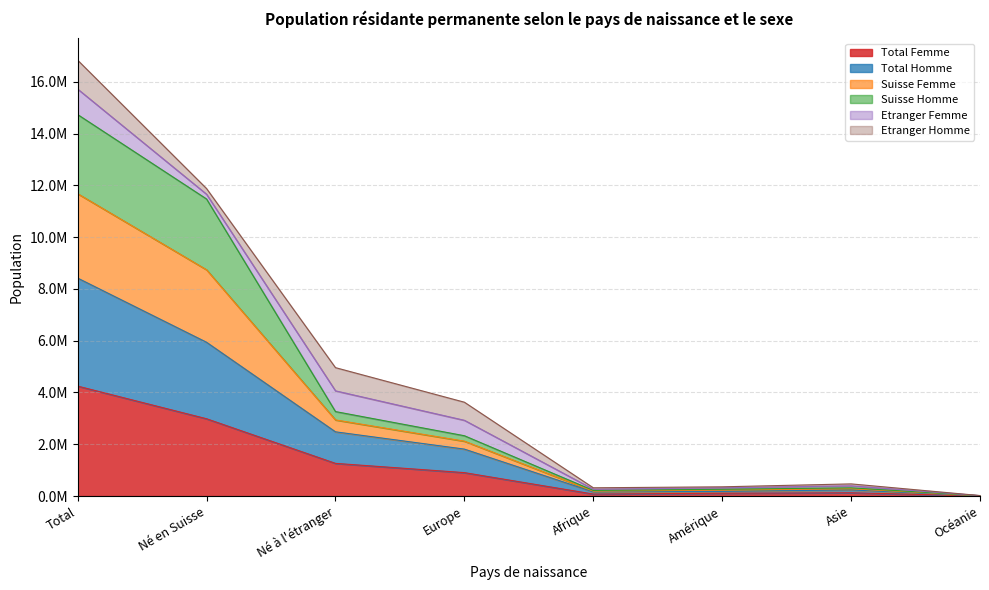

True or false: Suisse Femme and Total Homme intersect in this chart.

False